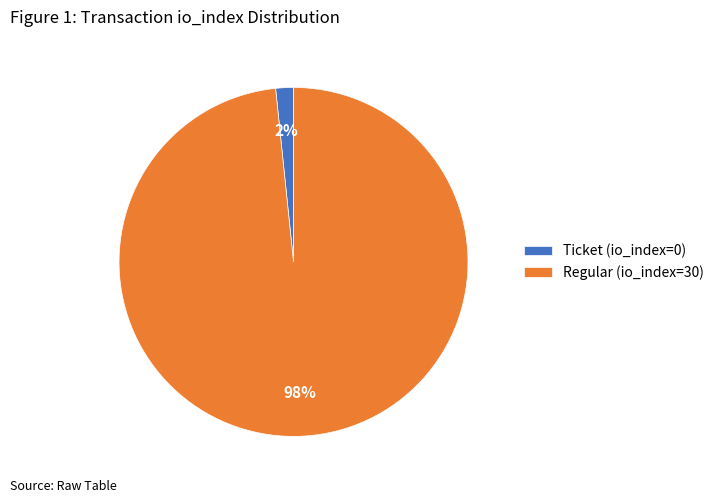

How many slices are in this pie chart?

2